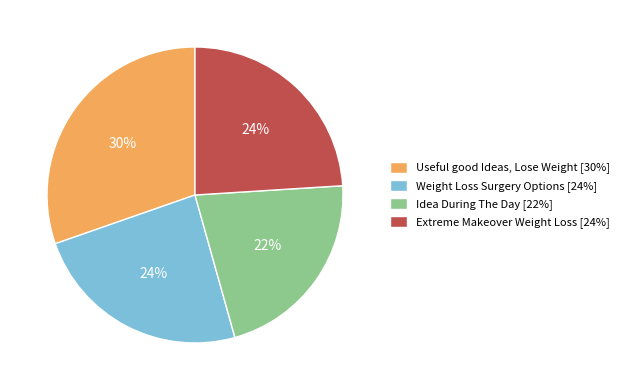

Is there any slice that represents more than half of the pie?

No